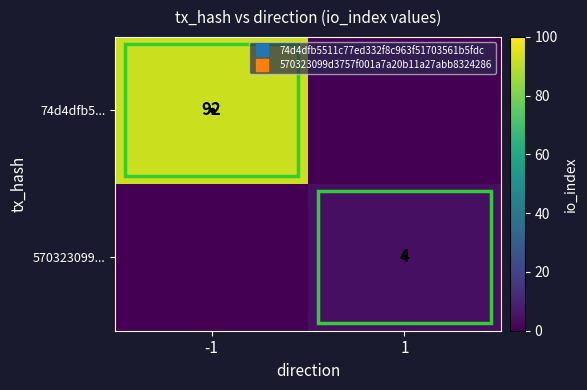

Rank the categories by 74d4dfb5... value from highest to lowest.

-1, 1